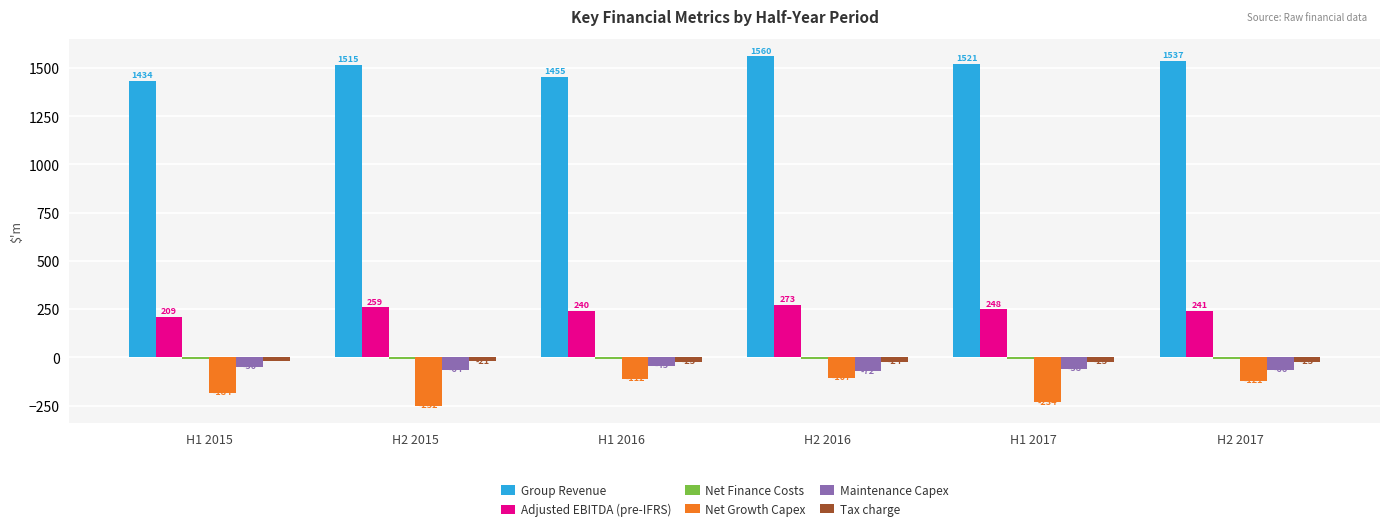

At which label does Maintenance Capex first exceed -58?

H1 2015